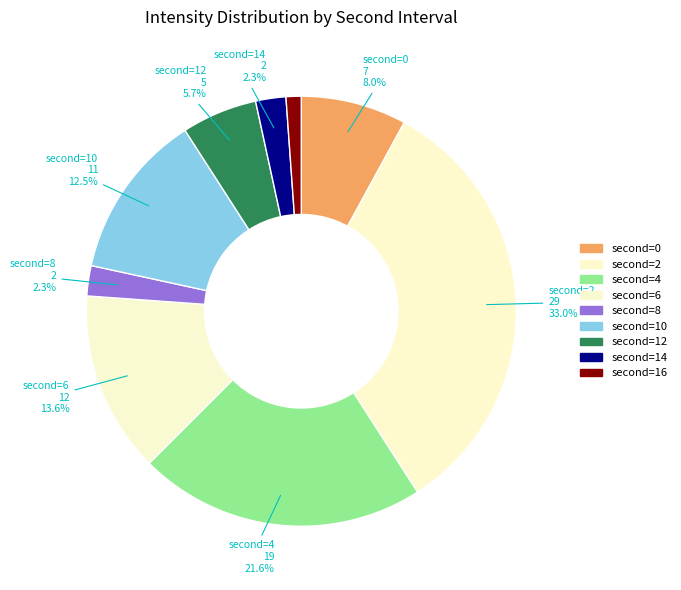

Rank the categories by value from lowest to highest.

16, 8, 14, 12, 0, 10, 6, 4, 2